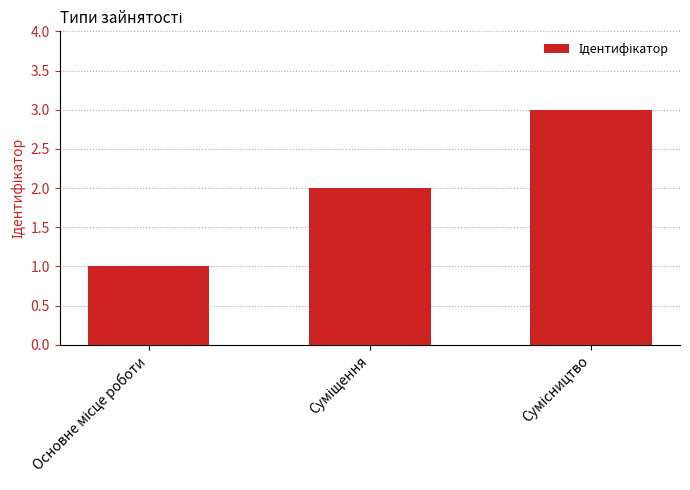

What is the maximum value shown in the chart?

3